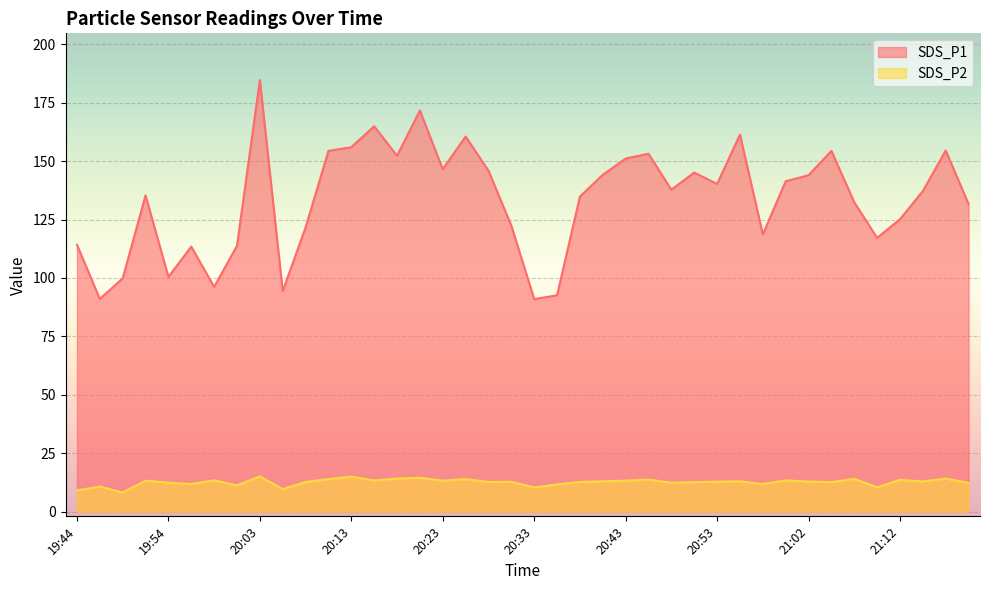

Is it true that SDS_P2 equals 5.3 at 21:05?

False